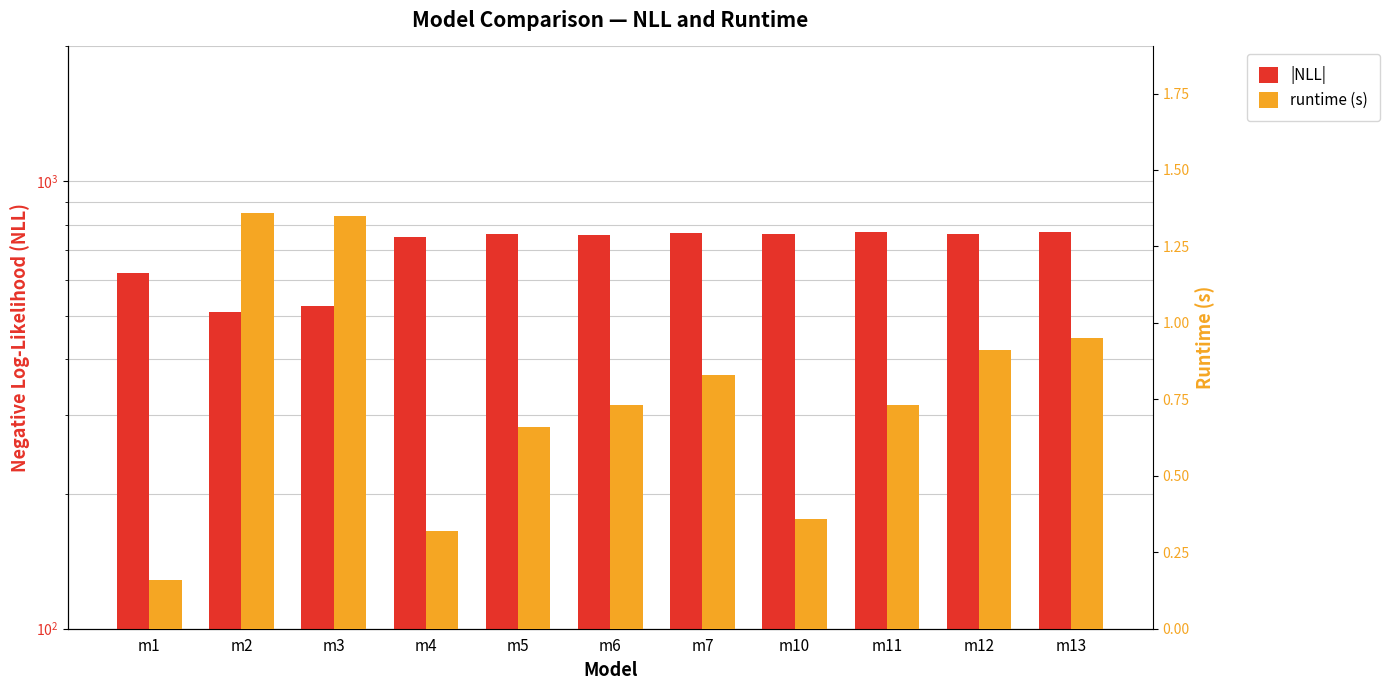

How many distinct data groups are displayed?

2